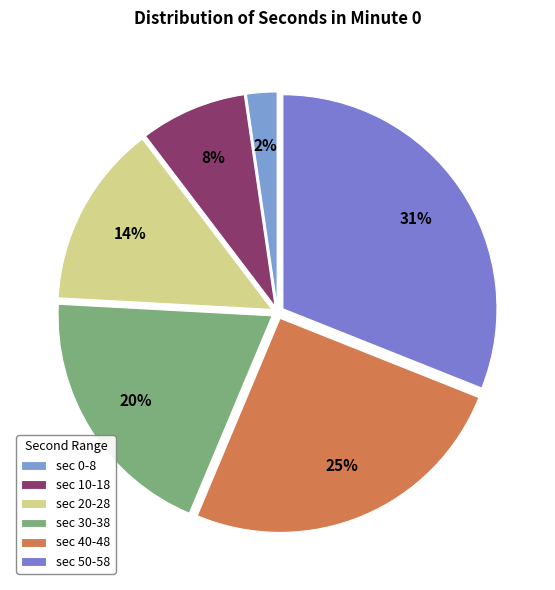

Is there any slice that represents more than half of the pie?

No